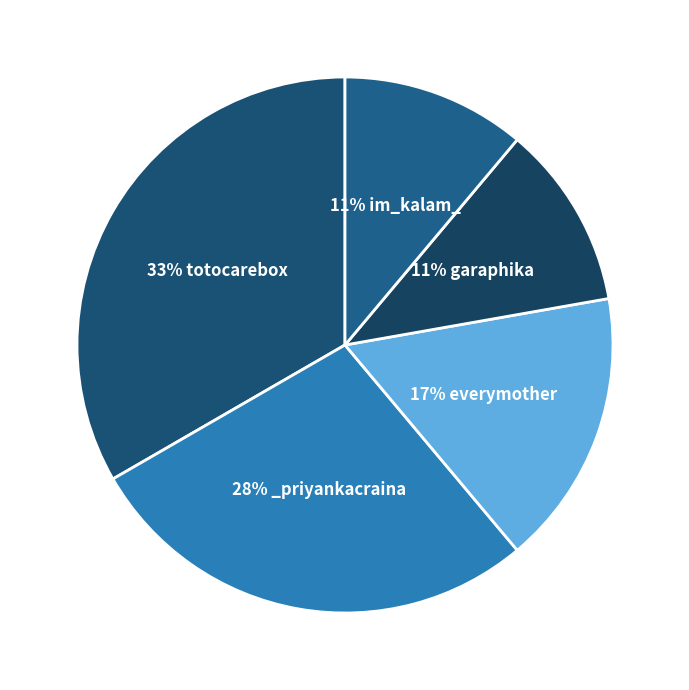

Which slice is the largest?

totocarebox